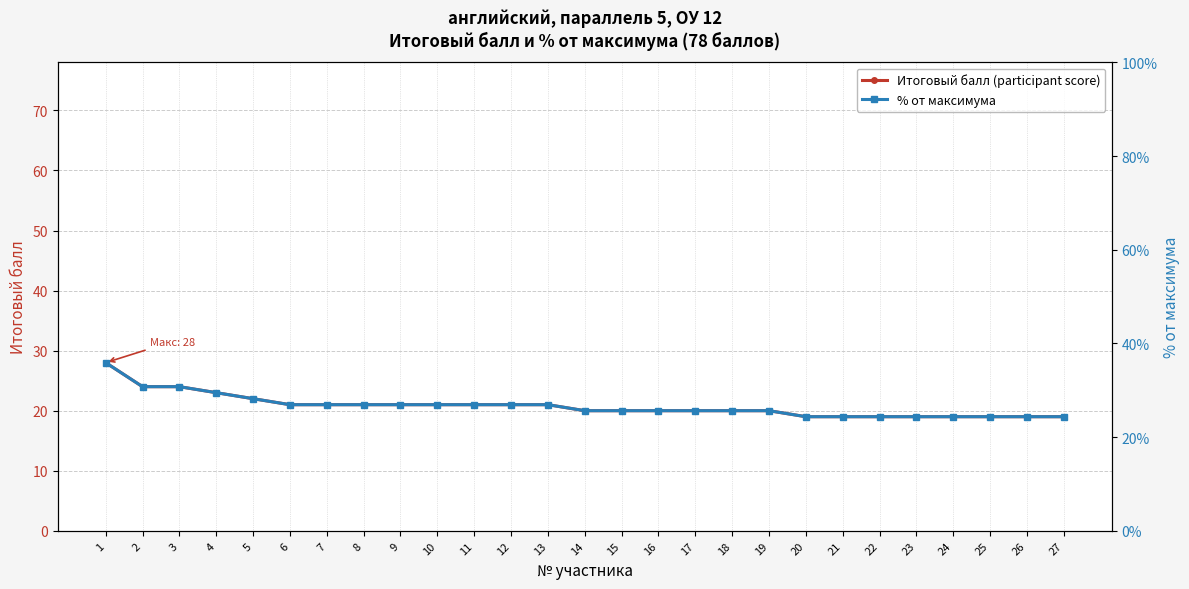

The value of % от максимума at 24 is 24.4. True or false?

True